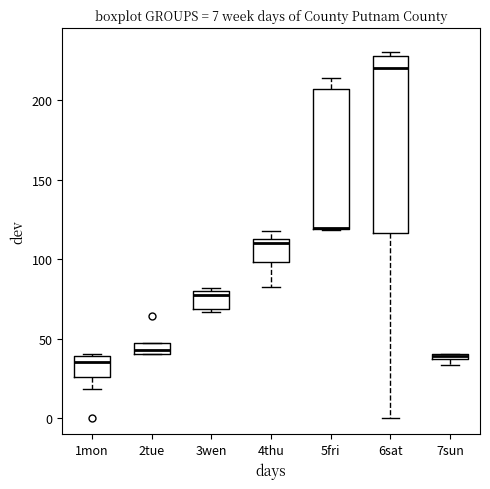

Comparing the boxes themselves (not the whiskers), which one is the tallest?

6sat